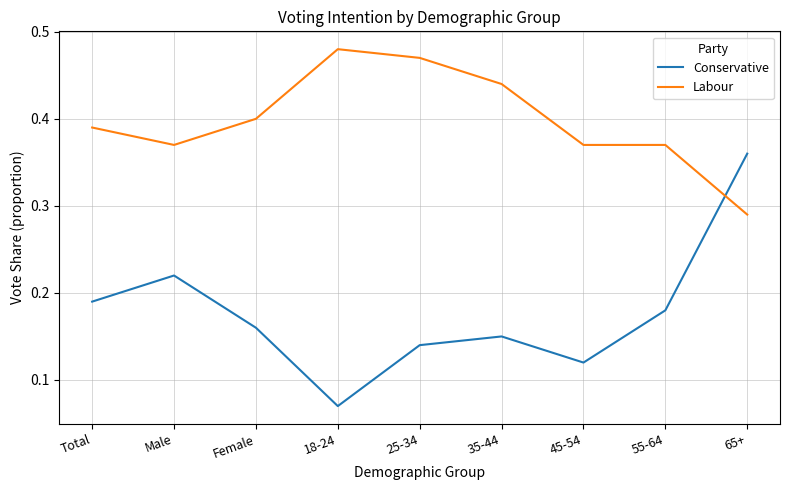

The Conservative series shows 0.0 at 45-54. True or false?

False